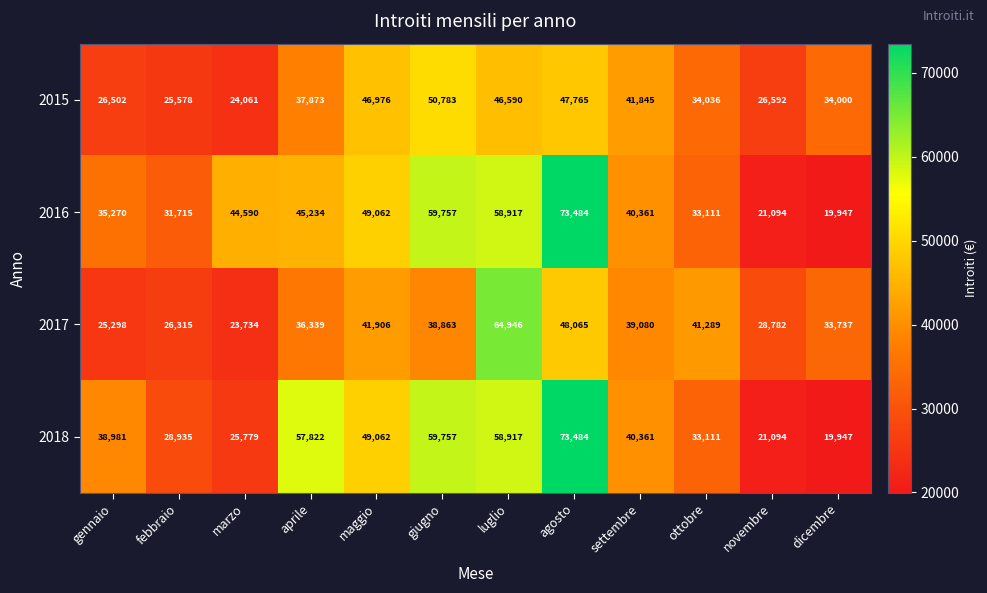

What is the total value across all series at dicembre?

107631